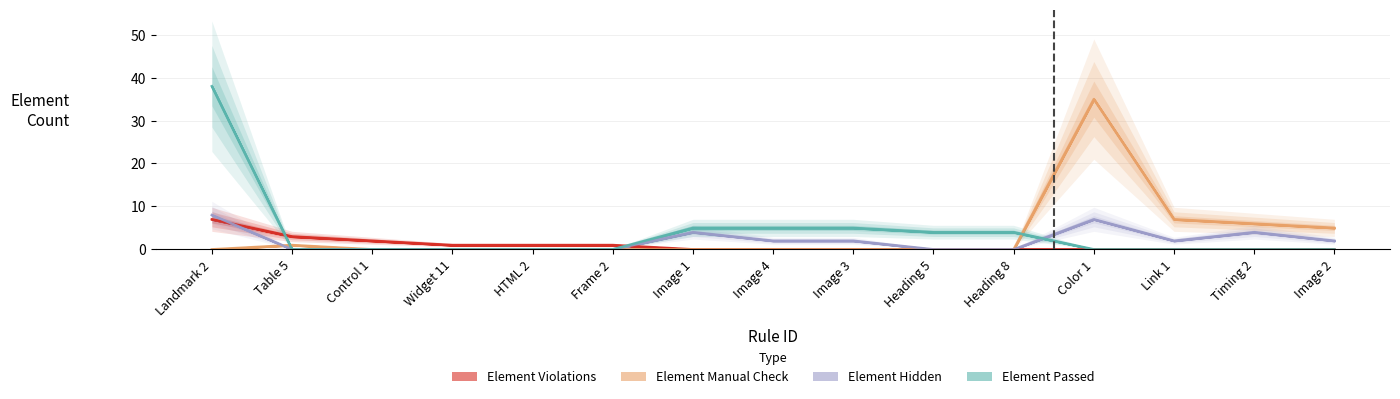

Which series ends up on top after the final intersection of Element Passed and Element Manual Check?

Element Manual Check